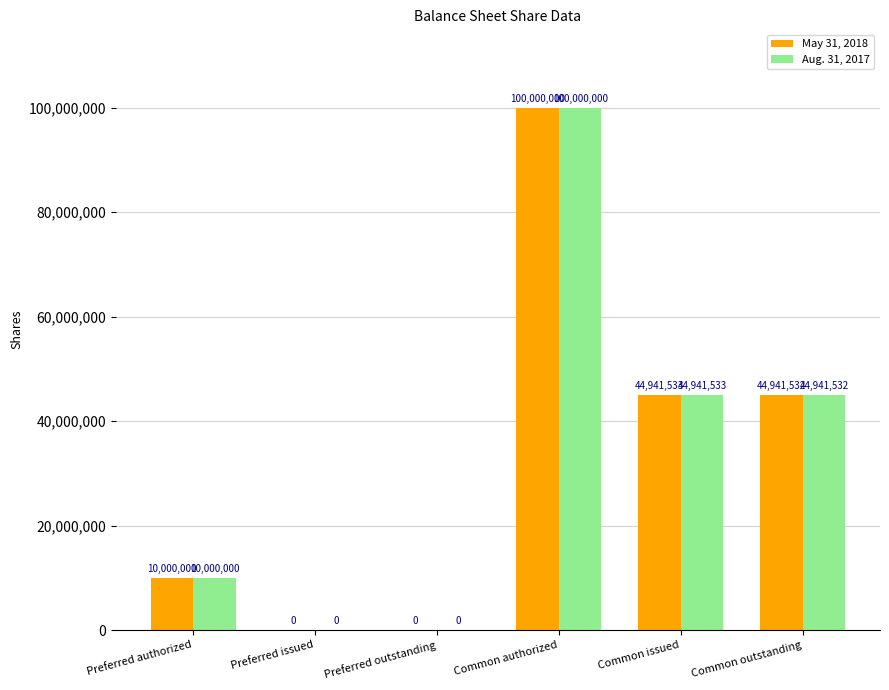

At which label does Aug. 31, 2017 reach its peak?

Common authorized